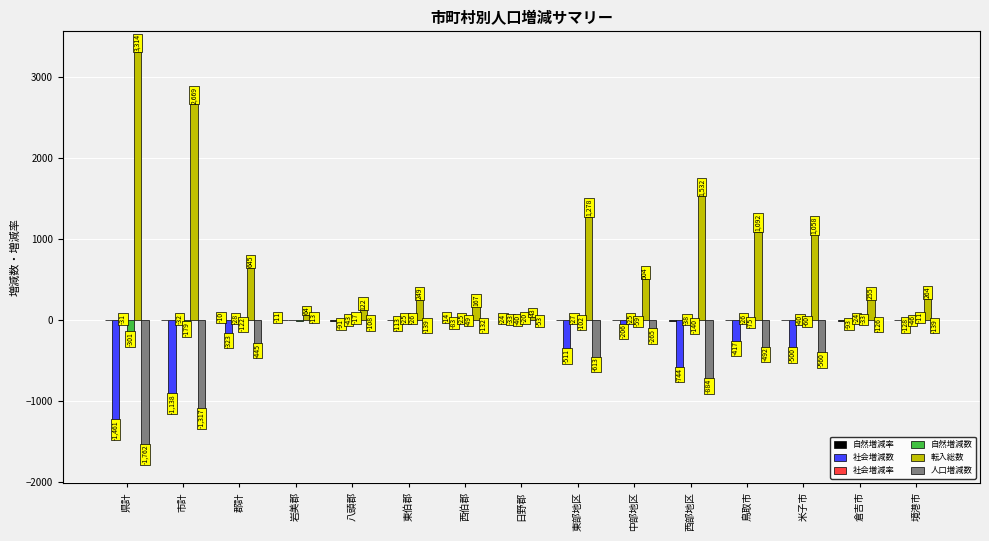

Which category has the highest value across all series?

県計